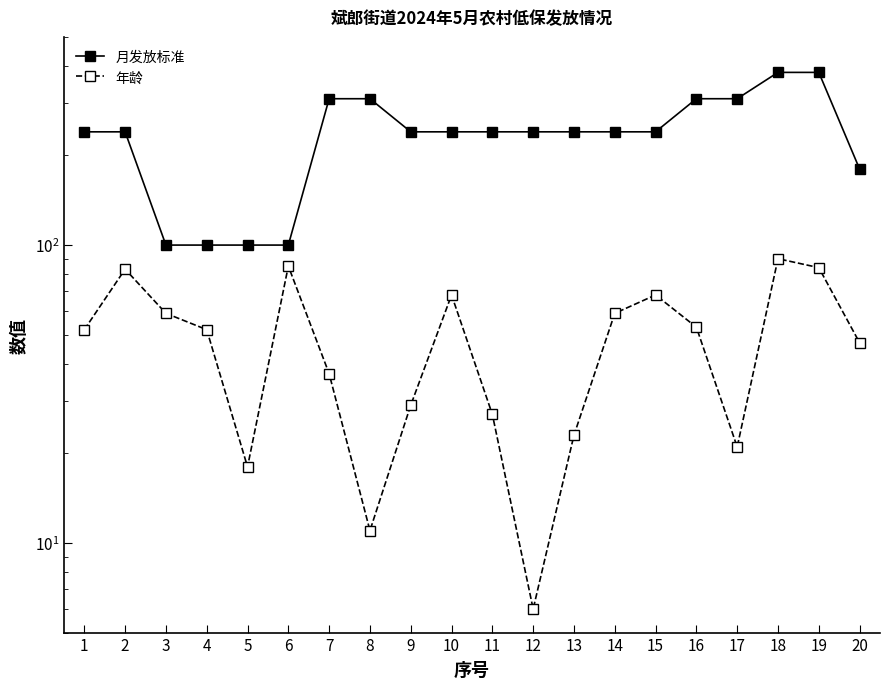

What is the highest value of the 月发放标准 series?

380